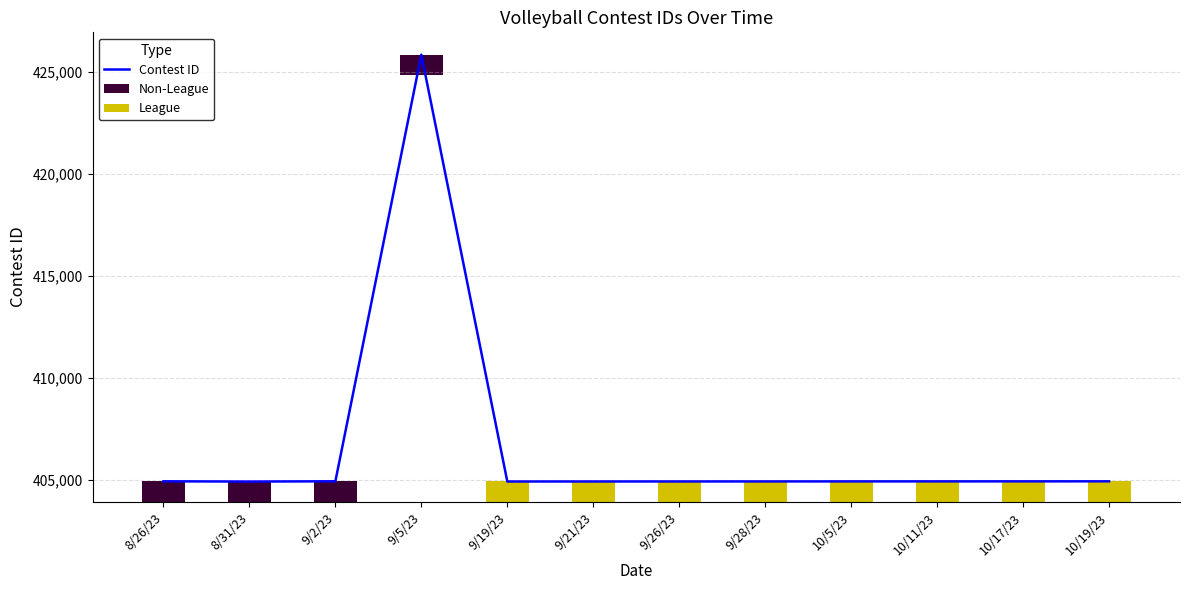

Reading left to right, list all the values displayed in this chart.

8/26/23=404929	8/31/23=404917	9/2/23=404930	9/5/23=425857	9/19/23=404920	9/21/23=404921	9/26/23=404922	9/28/23=404923	10/5/23=404925	10/11/23=404926	10/17/23=404927	10/19/23=404928